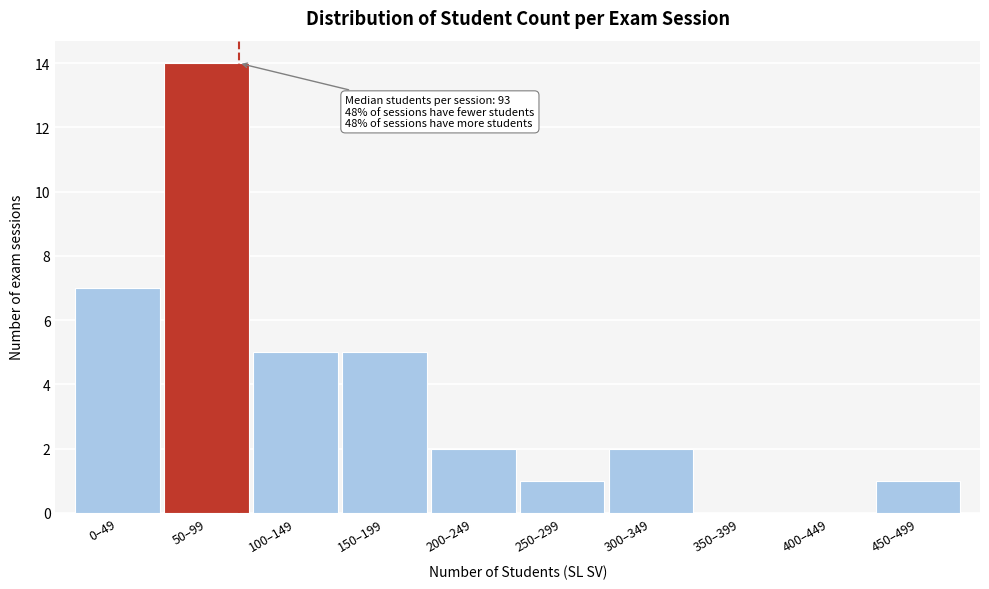

Reading left to right, list all the values displayed in this chart.

0–49=7	50–99=14	100–149=5	150–199=5	200–249=2	250–299=1	300–349=2	350–399=0	400–449=0	450–499=1